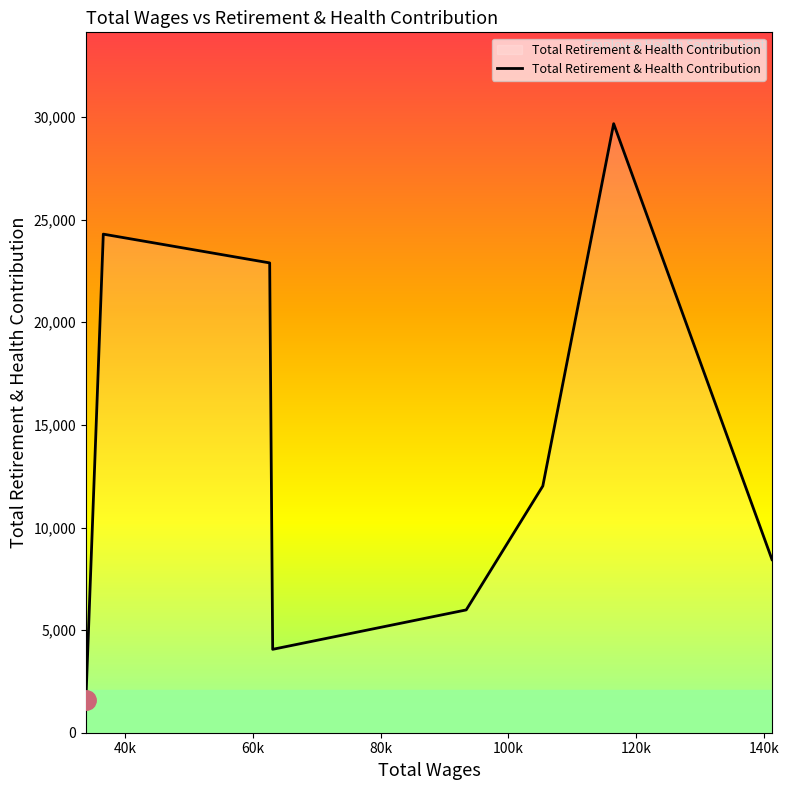

True or false: there are more than 1 points higher than both neighbors.

True